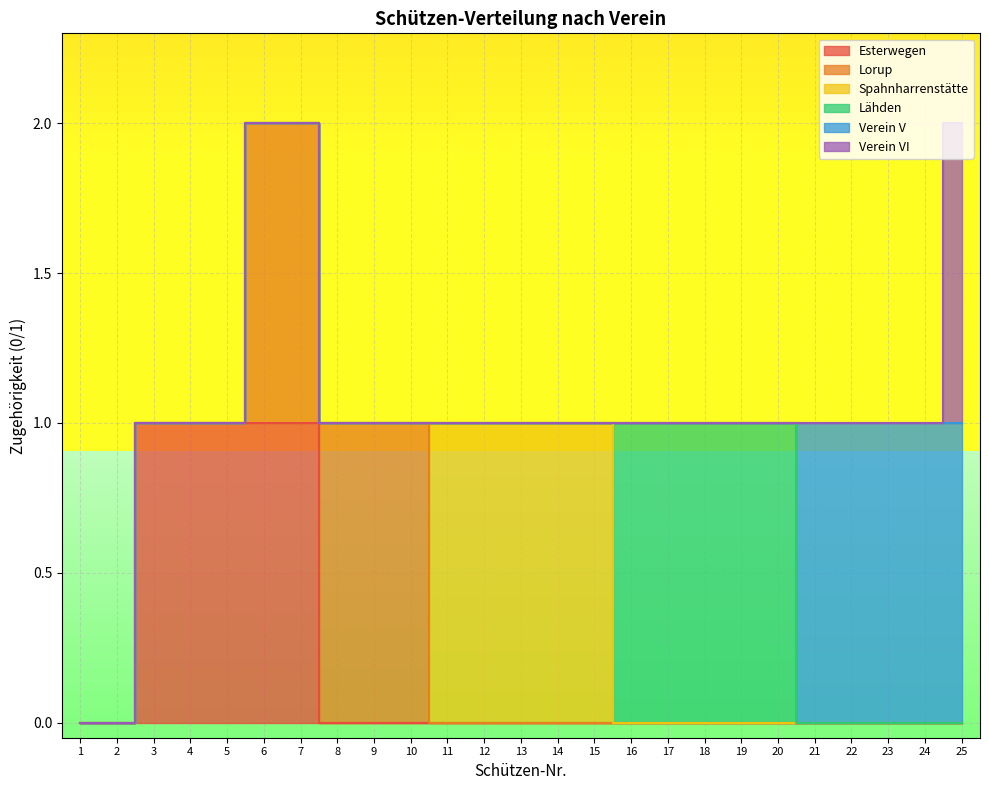

At how many categories does at least one series exceed 0?

23